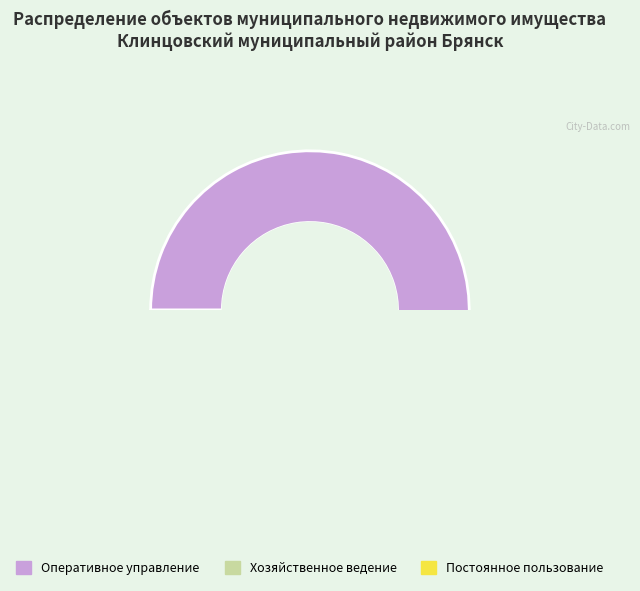

Which slice is the largest?

Оперативное управление